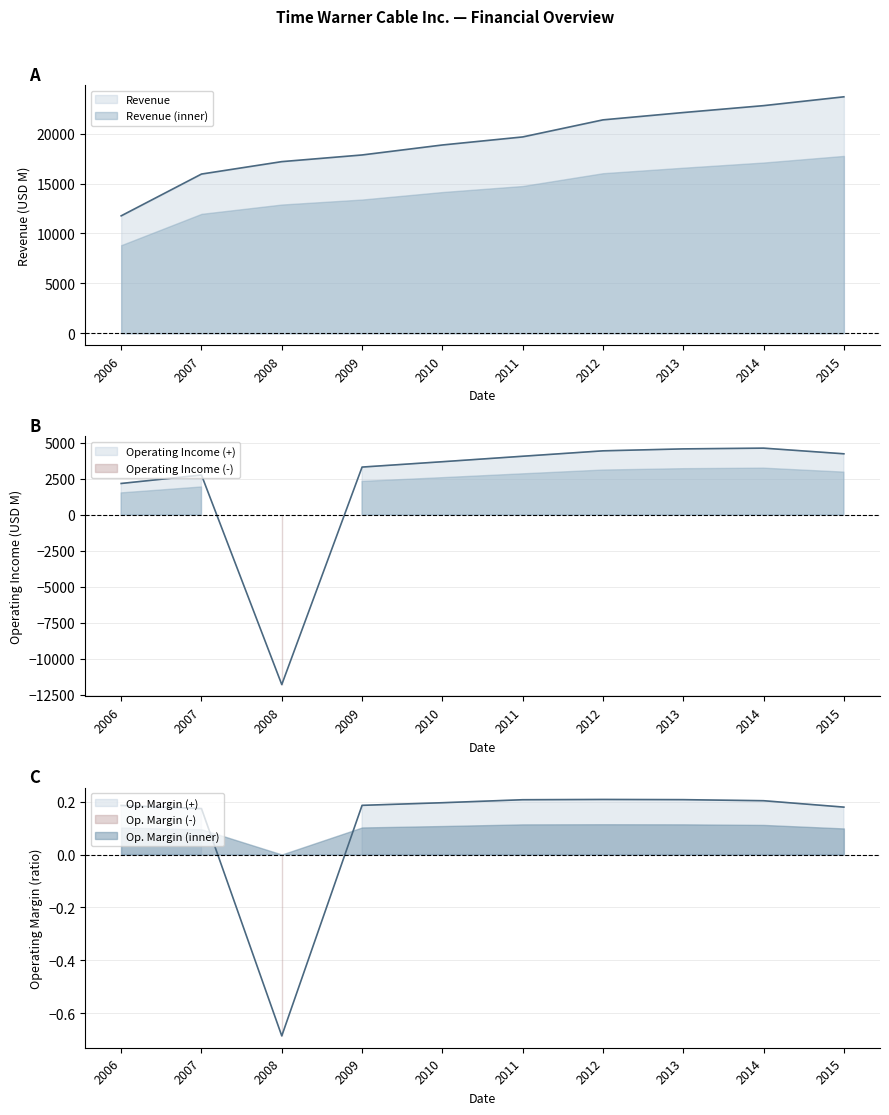

Between 2013 and 2012, which is larger?

2013